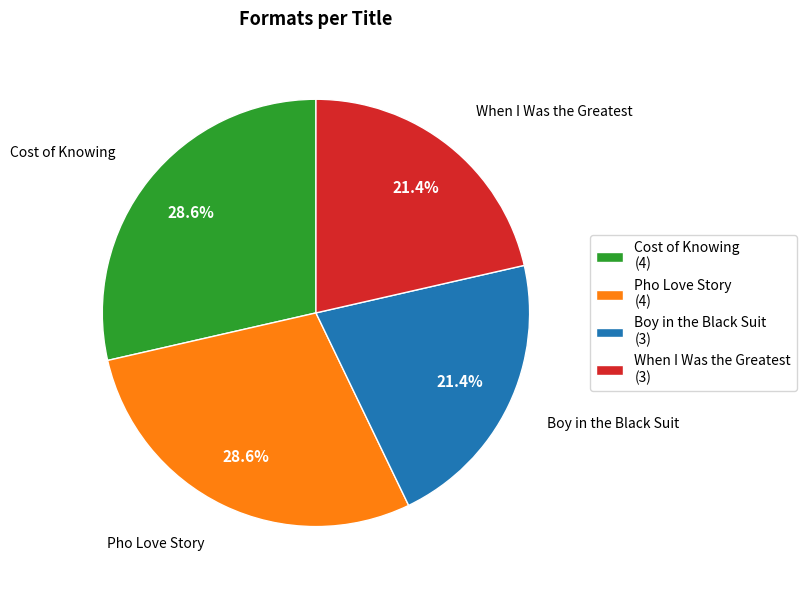

To the nearest percent, what is the difference between the Boy in the Black Suit and Pho Love Story slice percentages?

7%